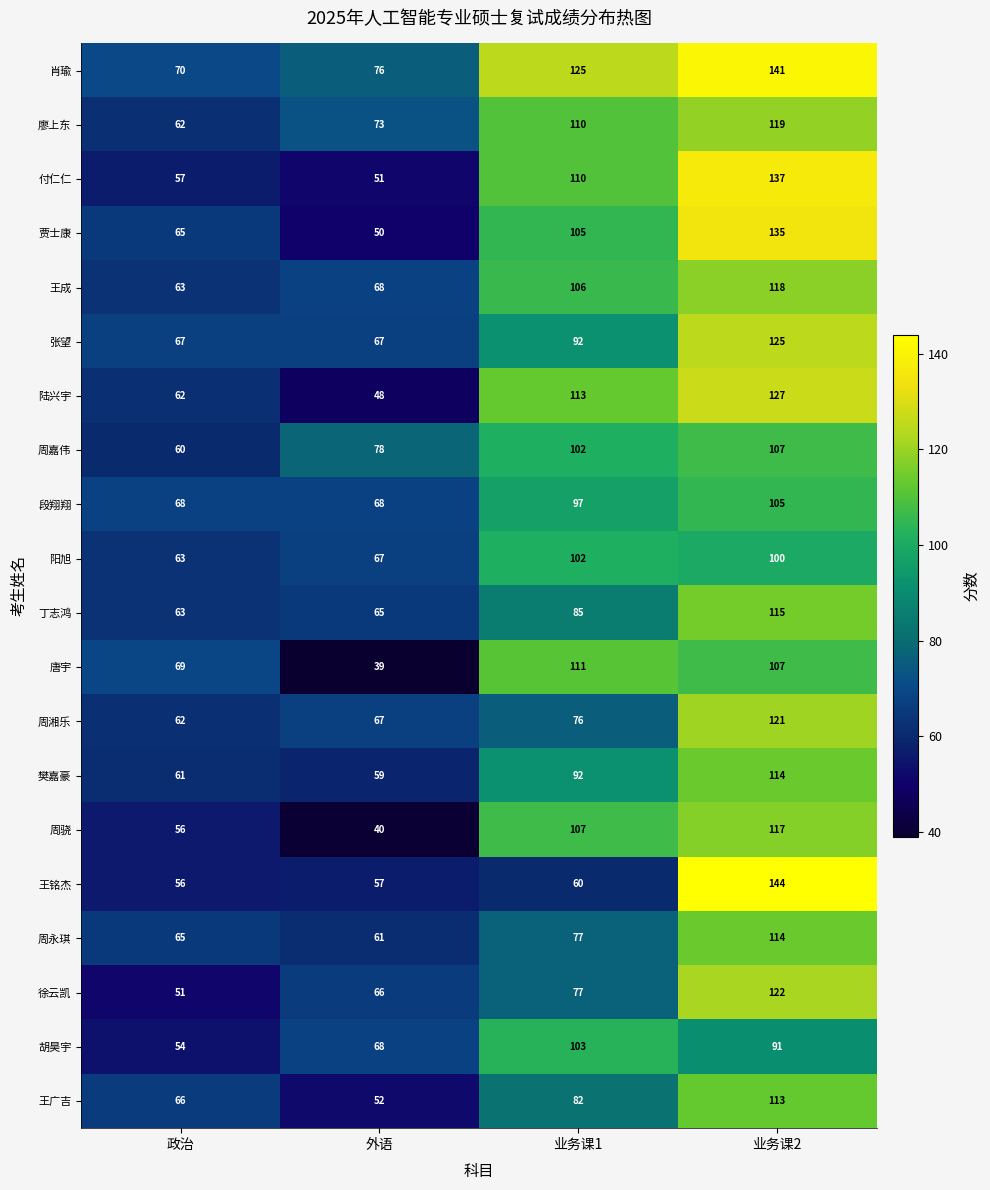

Which series has the largest total across all categories?

肖瑜